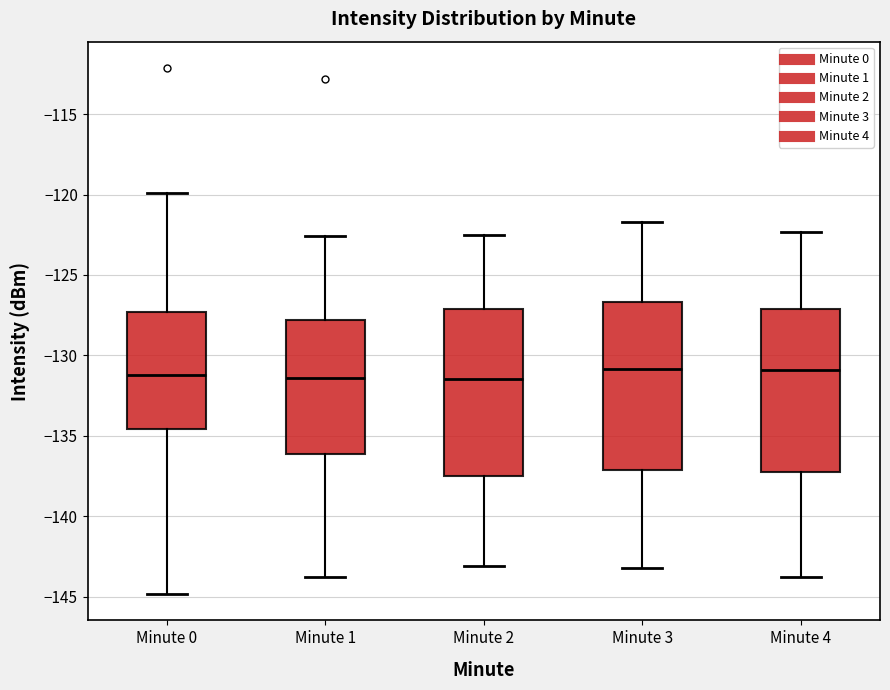

Where does the upper whisker of the box for Minute 0 end on the y-axis? The values are not printed on the chart, so give them approximately, as read against the axis.

-120.0